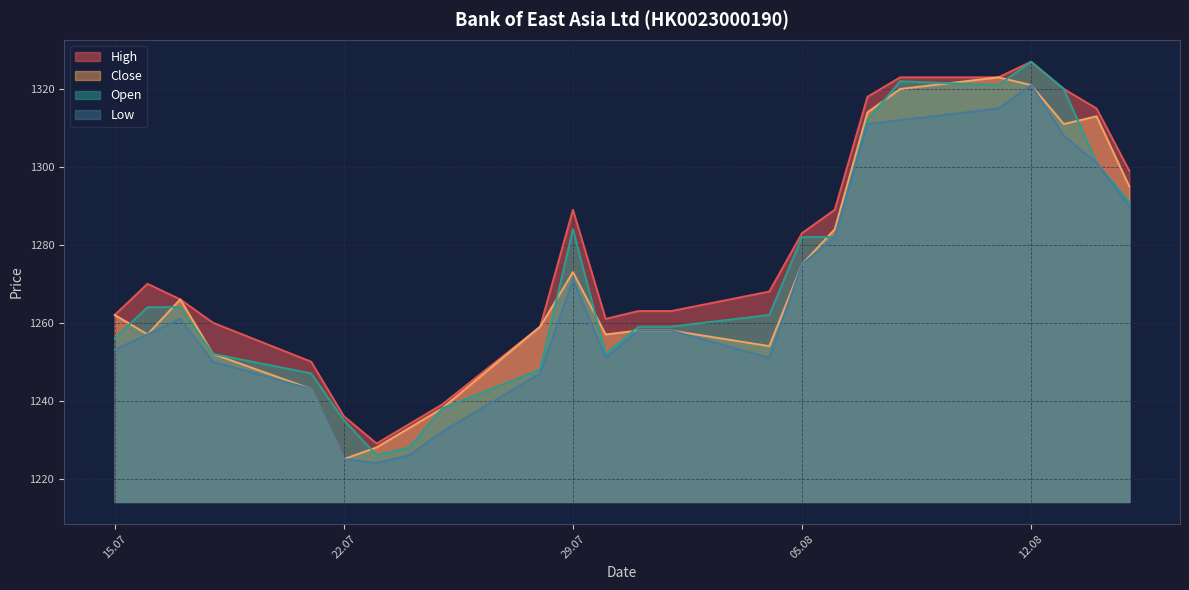

How many distinct data groups are displayed?

4